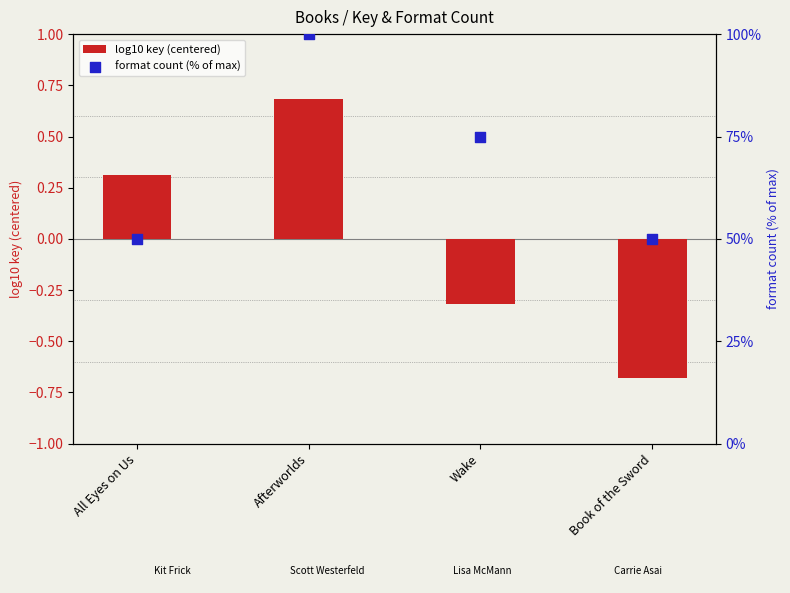

Which series contains the lowest Y value?

log10 key (centered)